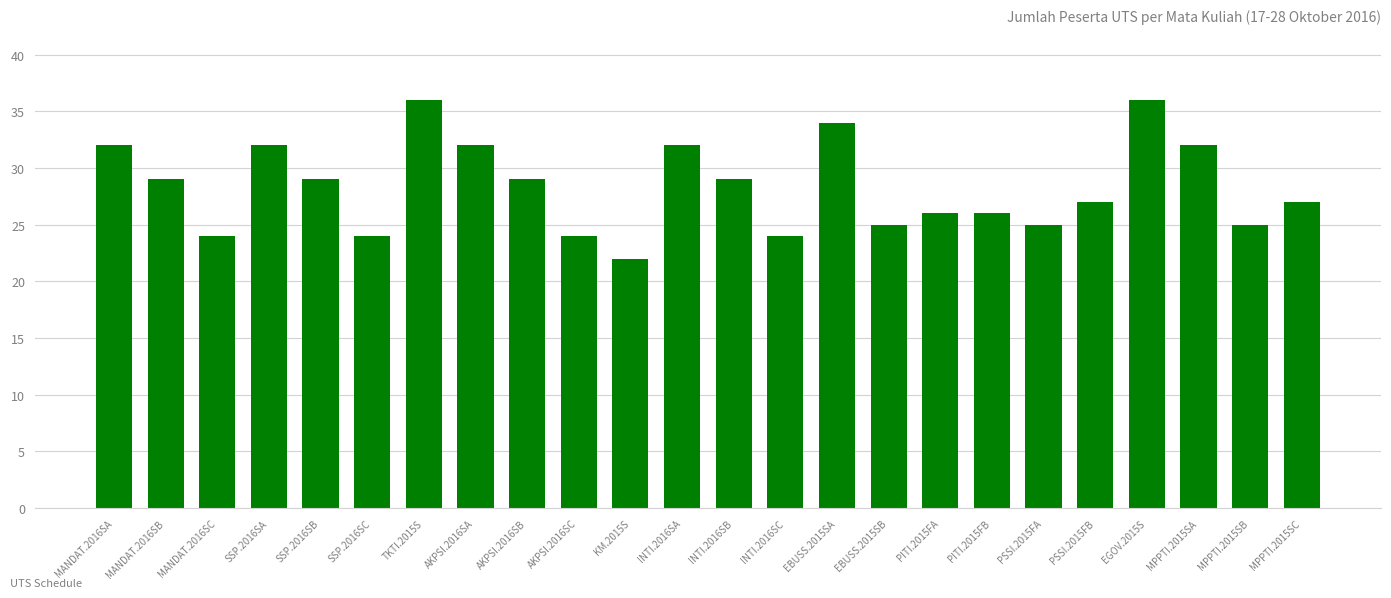

Are the bars grouped side by side (vs. stacked)?

No